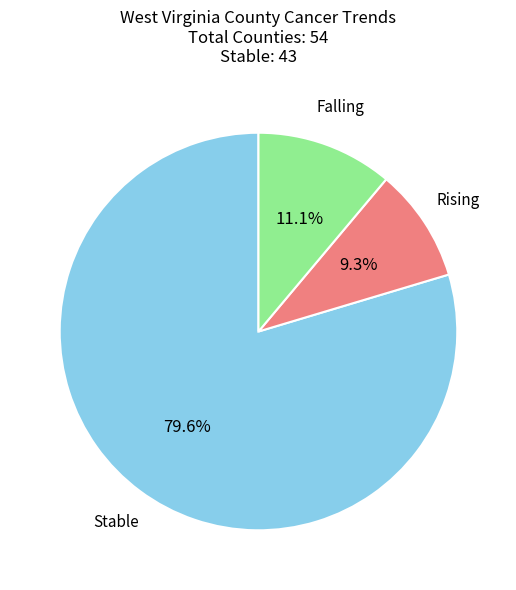

Is there a majority slice in this chart?

Yes